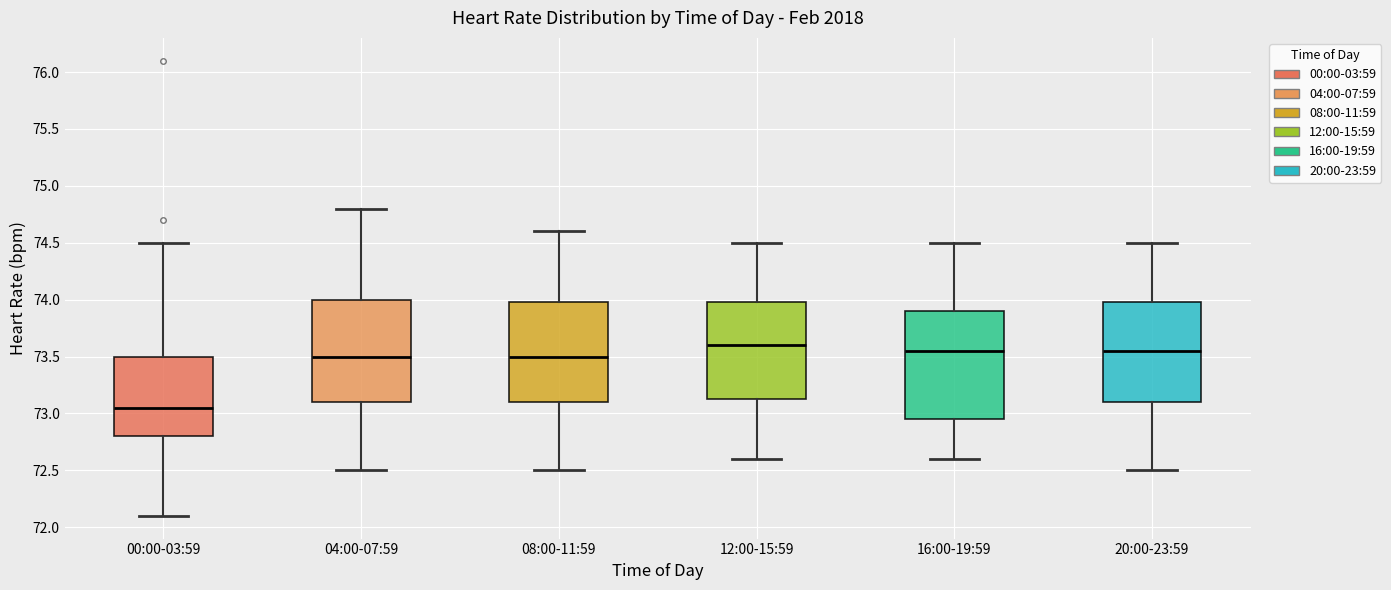

Where is the lower edge of the box for 16:00-19:59 on the y-axis? The values are not printed on the chart, so give them approximately, as read against the axis.

72.95